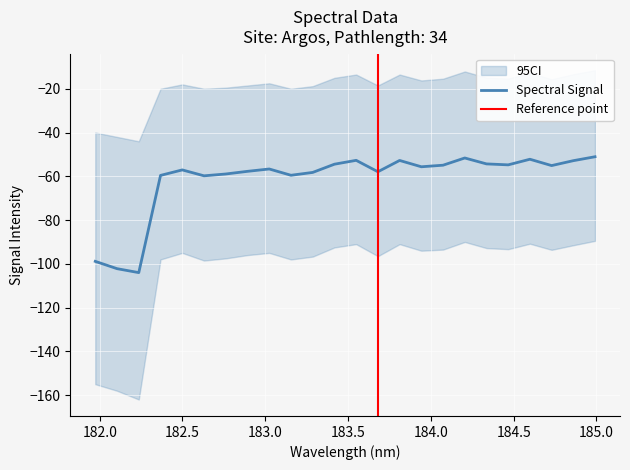

Reading right to left, extract all data points from this chart.

184.9911297472=-51.1	184.8600909338=-52.9	184.7290361848=-55.1	184.5979655002=-52.2	184.46687888=-54.8	184.3357763242=-54.3	184.2046578328=-51.6	184.0735234058=-54.9	183.9423730432=-55.6	183.811206745=-52.8	183.6800245112=-57.9	183.5488263418=-52.7	183.4176122368=-54.5	183.2863821962=-58.2	183.15513622=-59.5	183.0238743082=-56.7	182.8925964608=-57.7	182.7613026778=-58.9	182.6299929592=-59.8	182.498667305=-57.1	182.3673257152=-59.6	182.2359681898=-104.0	182.1045947288=-102.2	181.9732053322=-98.9